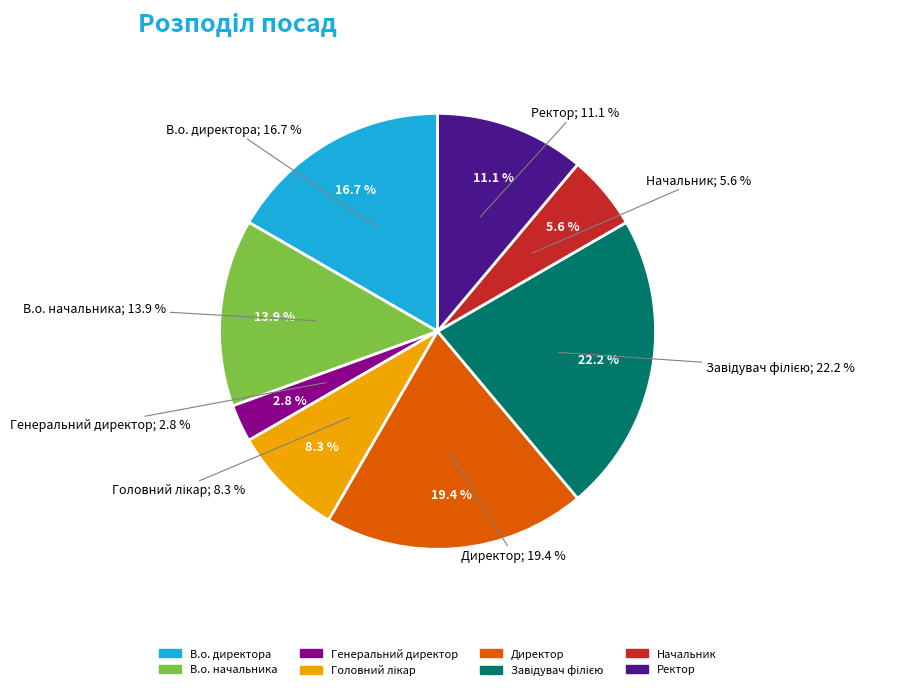

Does В.о. директора account for over 50% of the chart?

No